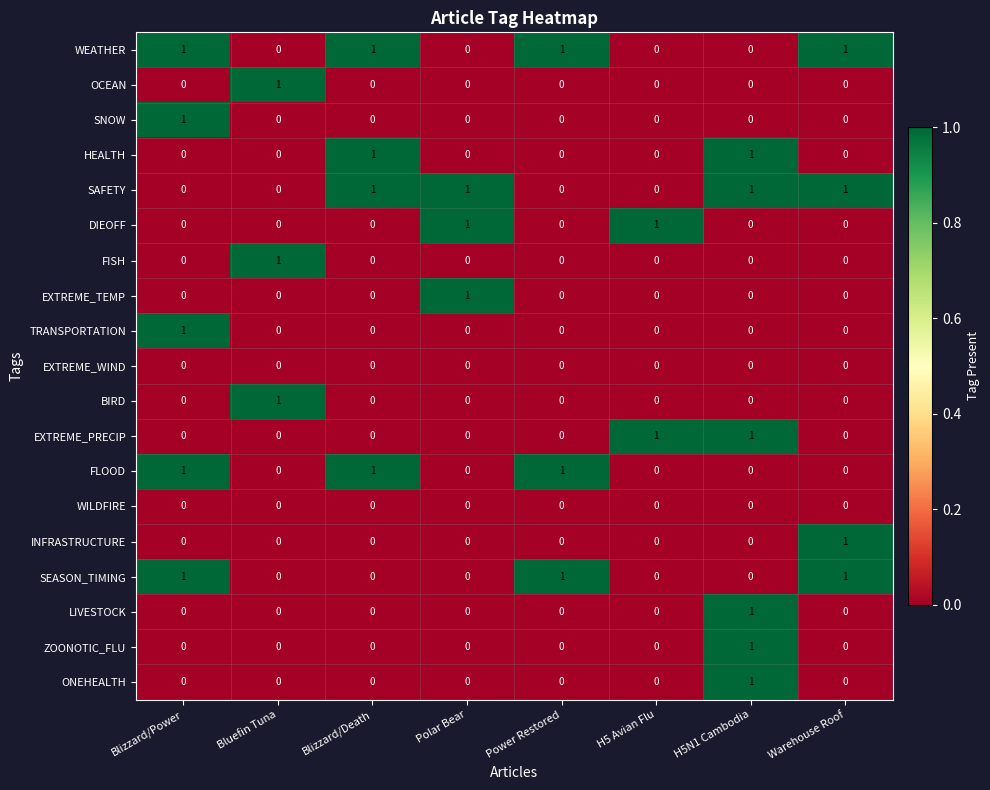

What is the total value across all series at Polar Bear?

3